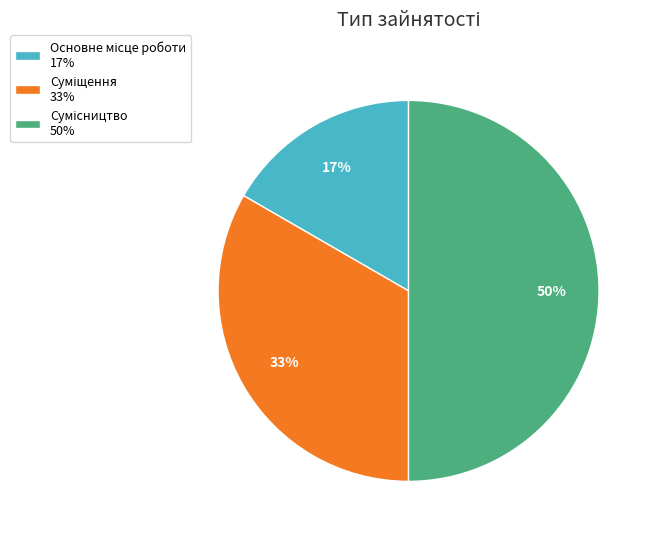

To the nearest percent, what is the difference between the largest and smallest slice percentages?

33%